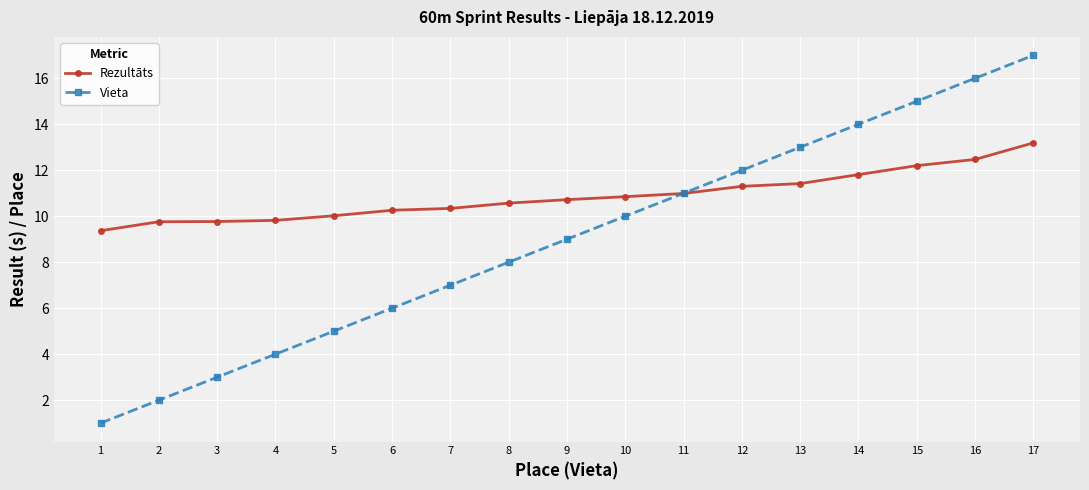

The Vieta series shows 4.7 at 7. True or false?

False